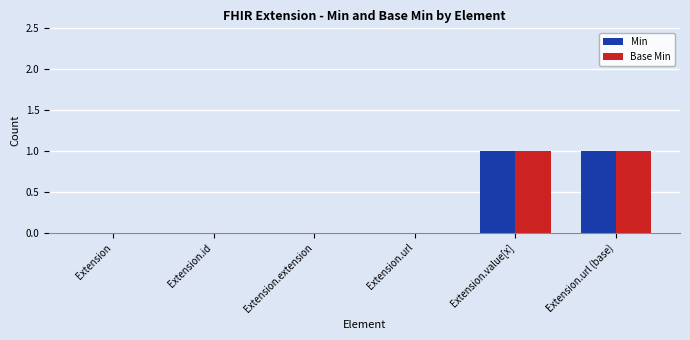

The value of Min at Extension.url (base) is 0. True or false?

False